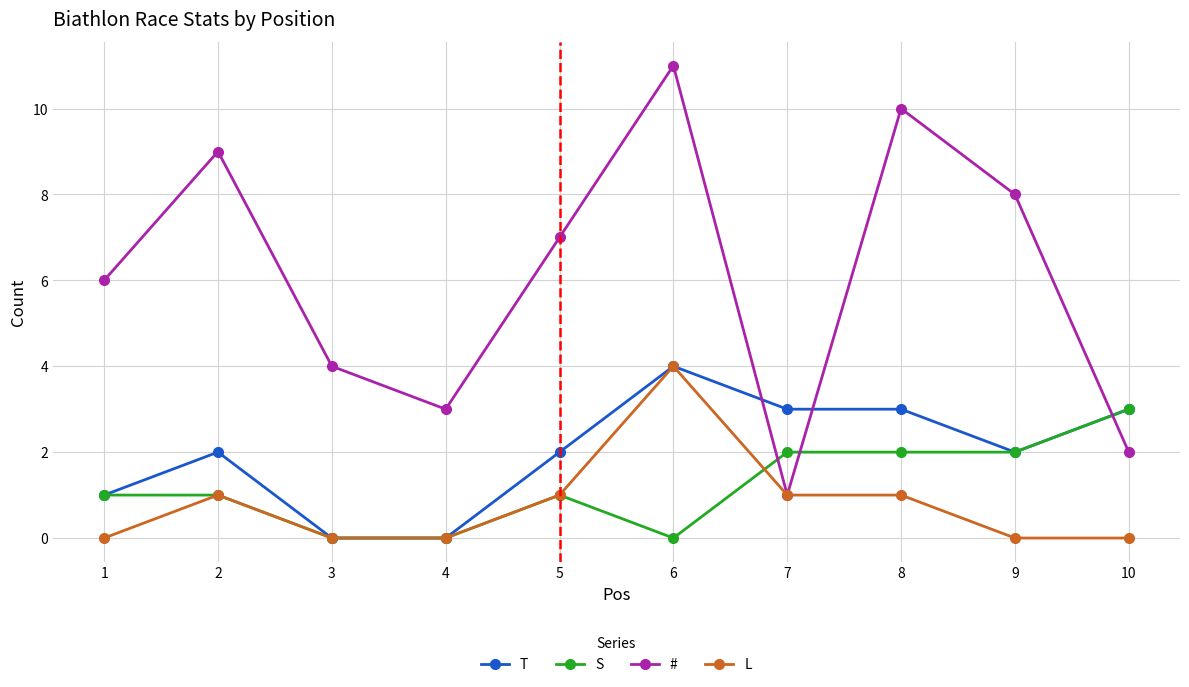

Reading right to left, list all the values displayed in this chart.

T: 10=3	9=2	8=3	7=3	6=4	5=2	4=0	3=0	2=2	1=1
S: 10=3	9=2	8=2	7=2	6=0	5=1	4=0	3=0	2=1	1=1
#: 10=2	9=8	8=10	7=1	6=11	5=7	4=3	3=4	2=9	1=6
L: 10=0	9=0	8=1	7=1	6=4	5=1	4=0	3=0	2=1	1=0